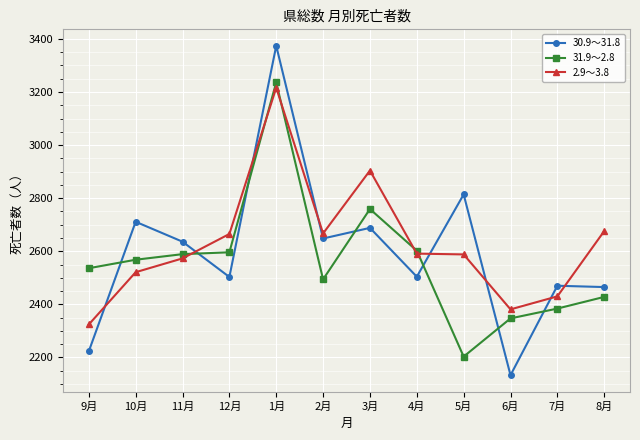

What is the sum of all 30.9～31.8 values?

31169